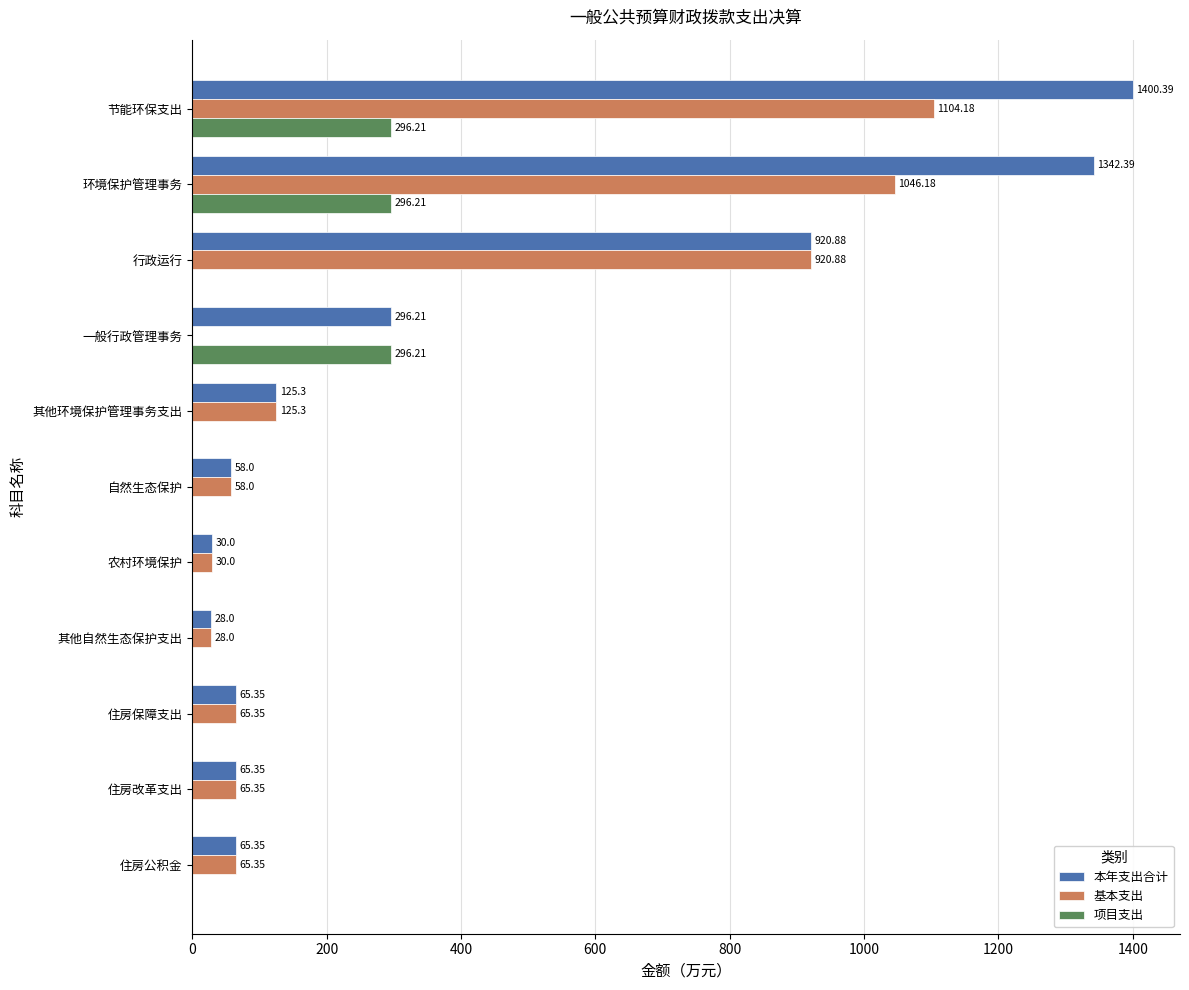

At which label is 基本支出 closest to 552?

行政运行